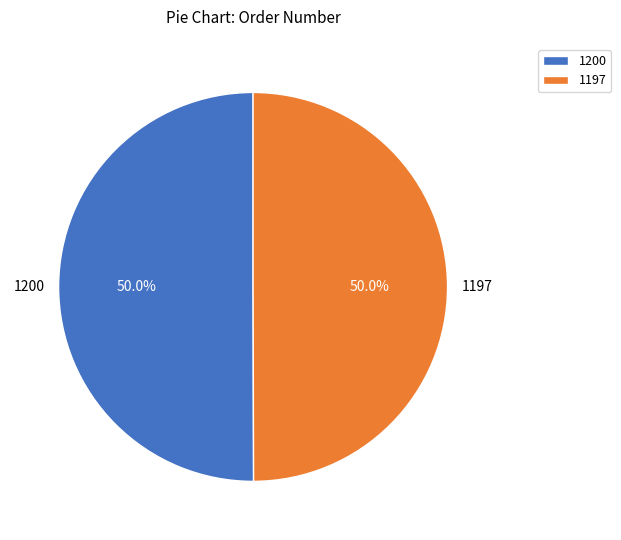

Approximately how many times larger is the value at 1200 compared to 1197?

1.0